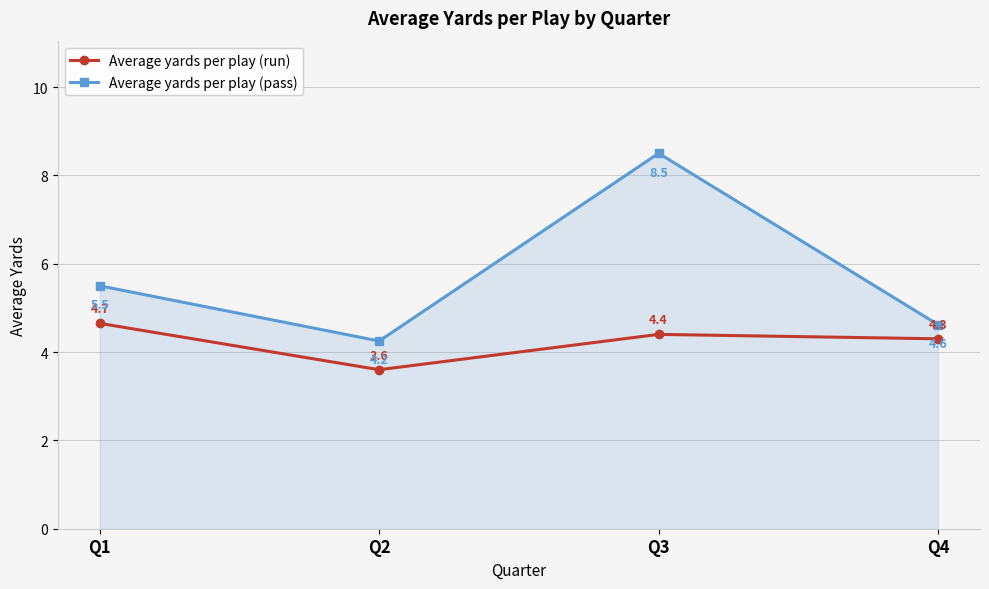

True or false: Average yards per play (run) and Average yards per play (pass) intersect in this chart.

False